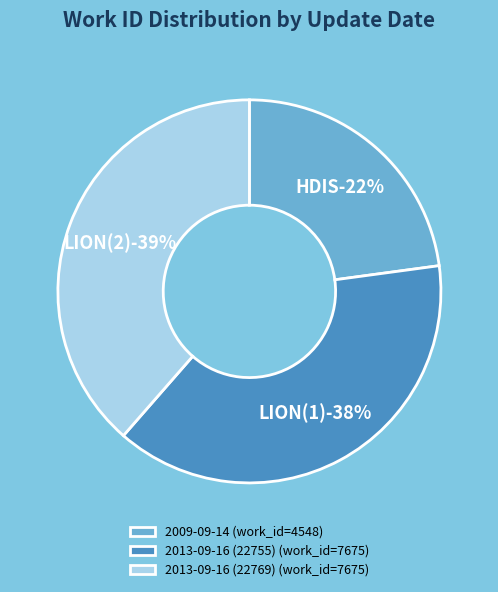

How many segments does this pie chart have?

3